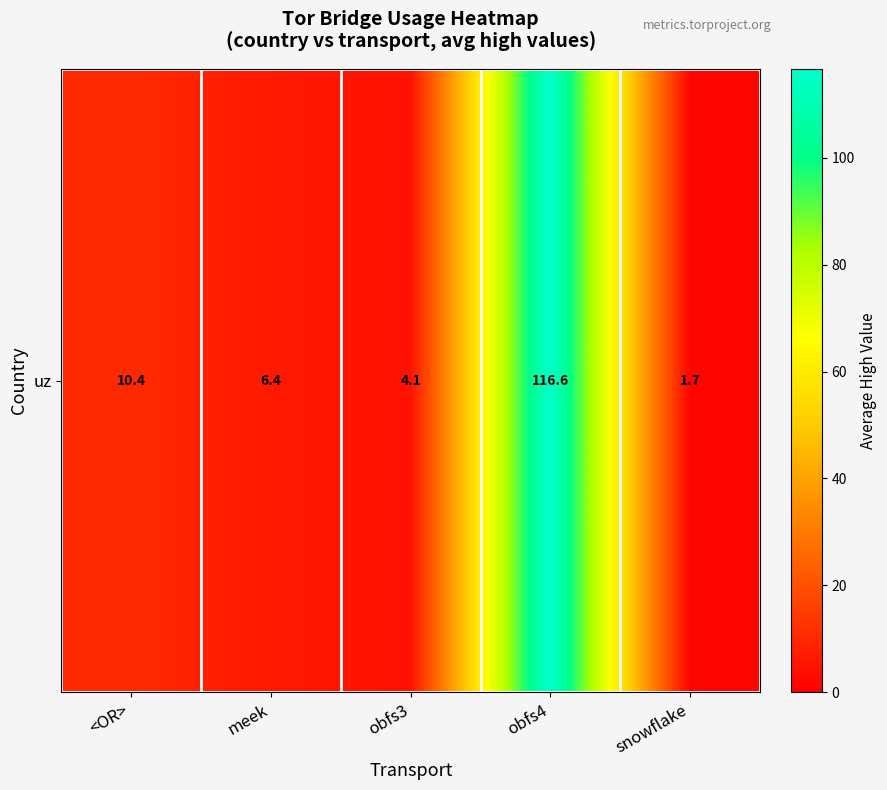

What is the difference between the values at <OR> and obfs3?

6.3